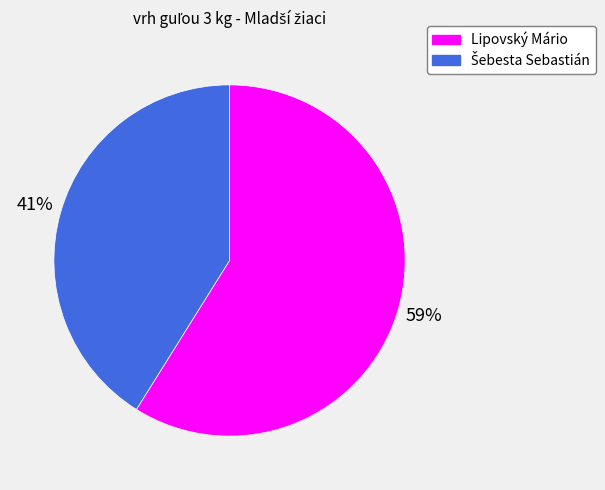

Is it true that Lipovský Mário is 59% of the pie?

True